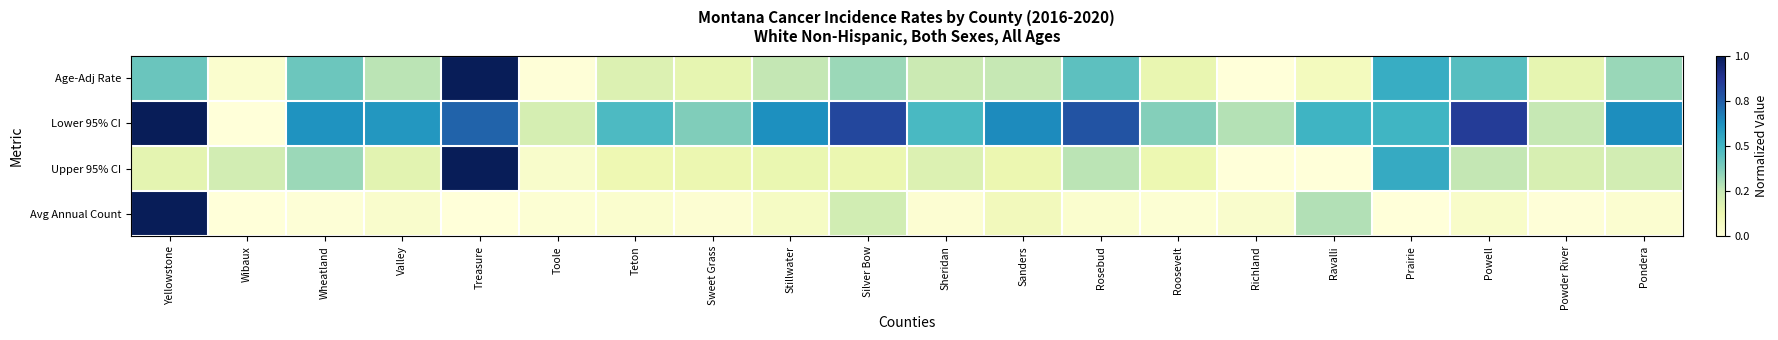

At which category is the sum across all series the highest?

Treasure